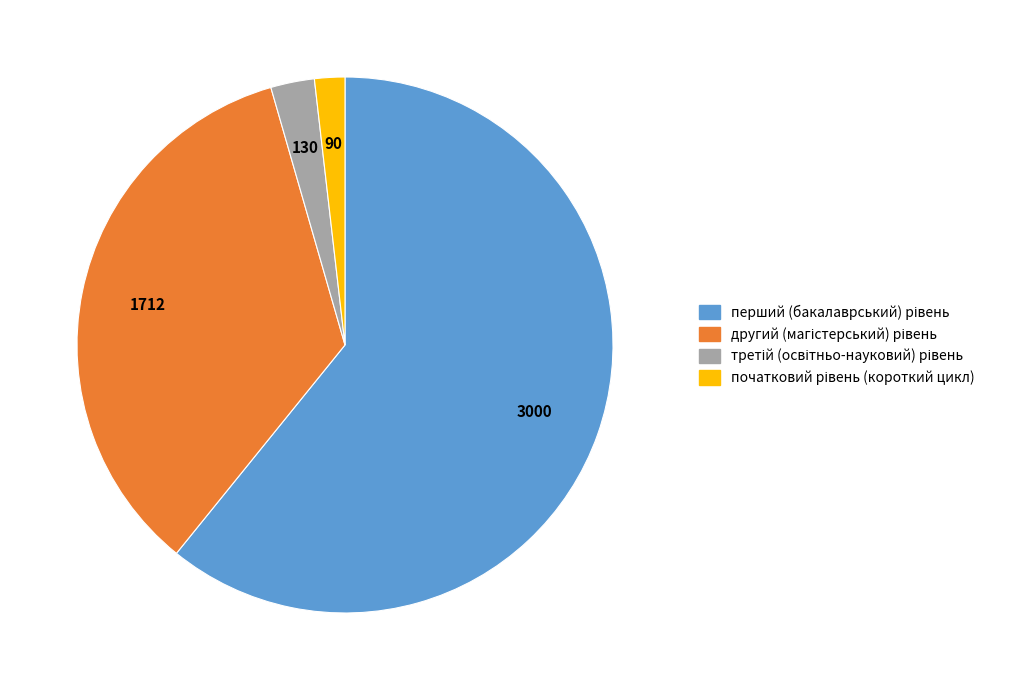

Does any single category account for the majority?

Yes